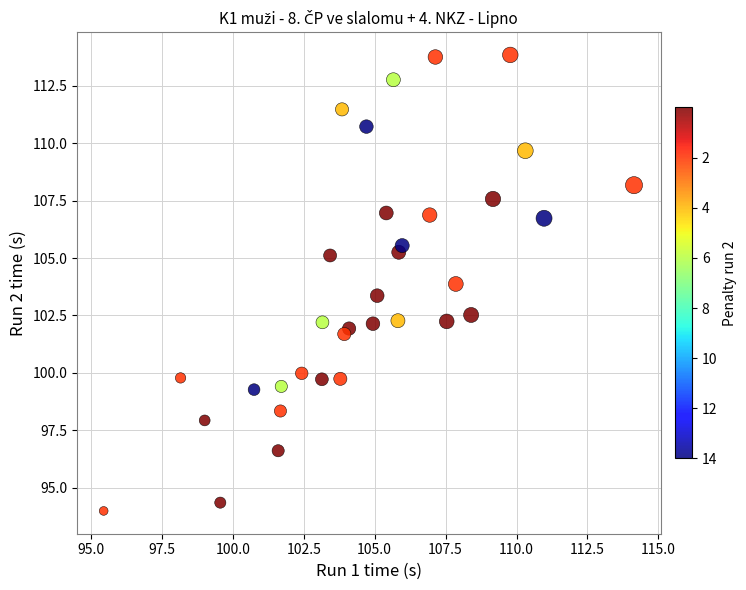

What is the range of X values (max minus min)?

18.7